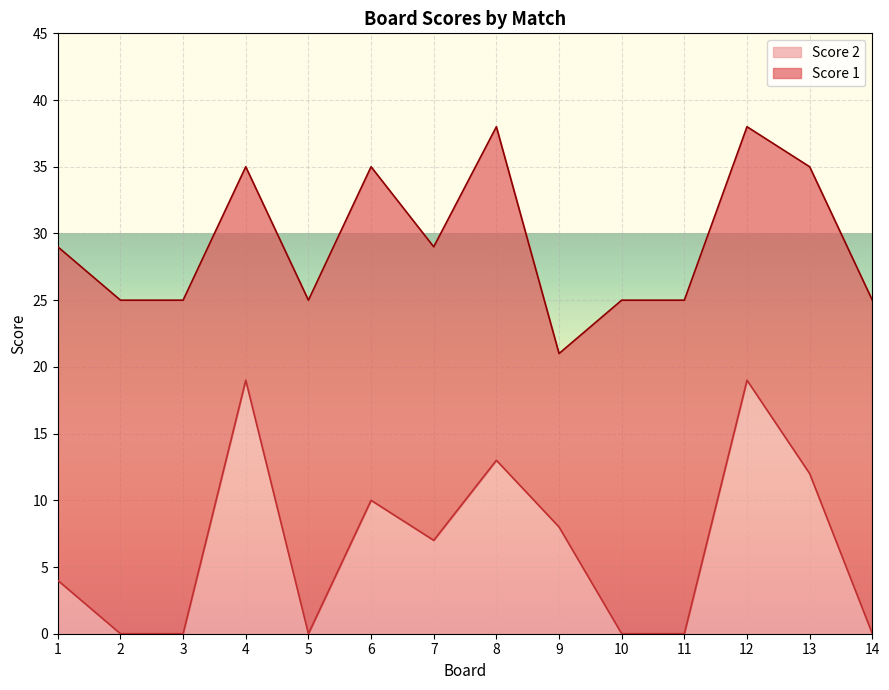

How many points are higher than both their immediate neighbors (excluding endpoints)?

4